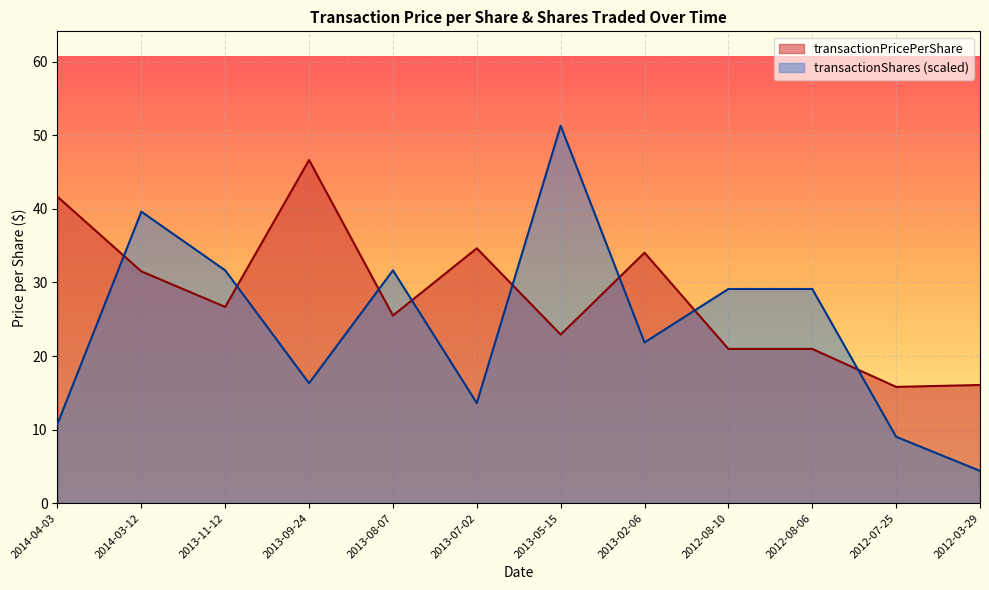

Which series has the widest spread of values?

transactionShares (scaled)